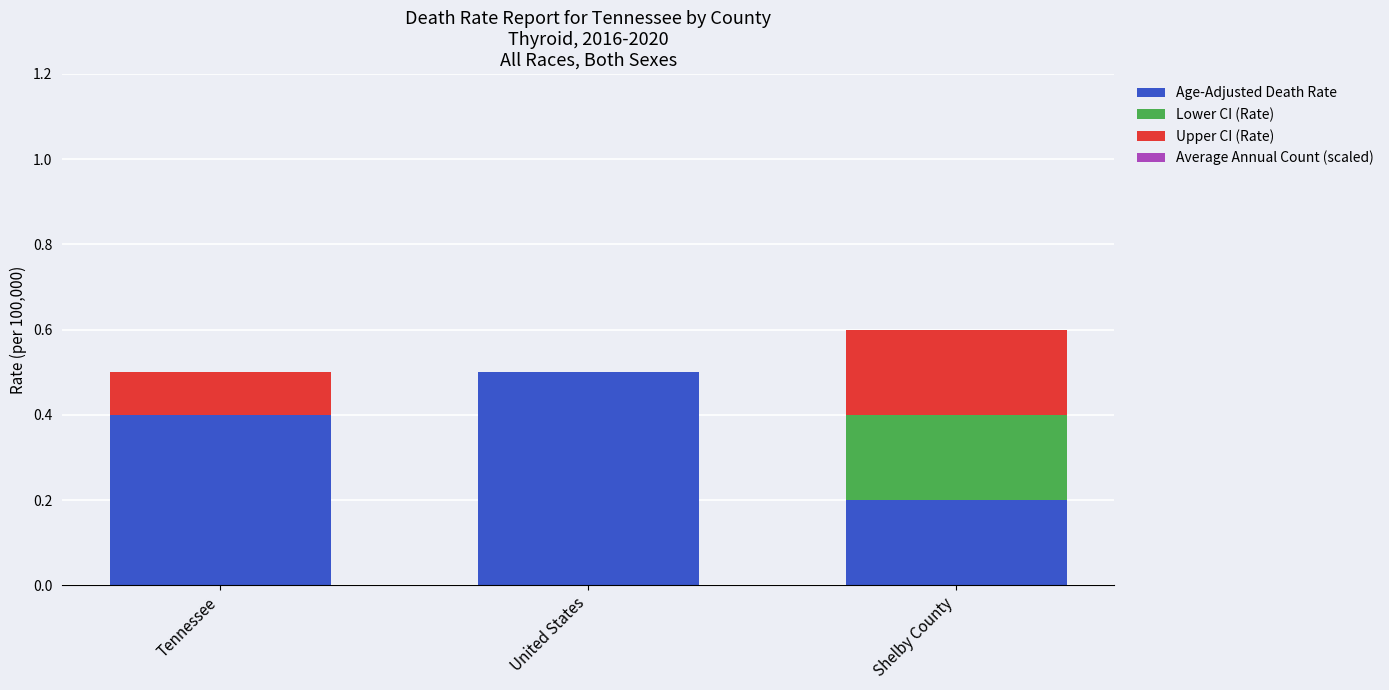

True or false: Age-Adjusted Death Rate has a value of 0.5 at United States.

True